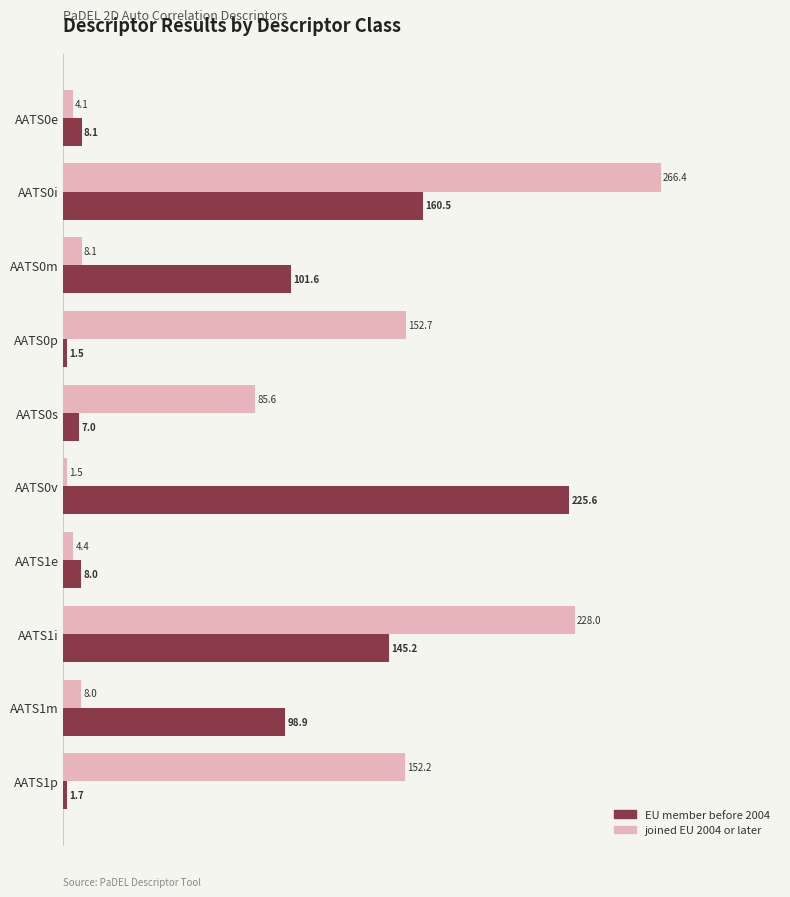

What are all the series names shown in the legend?

EU member before 2004, joined EU 2004 or later